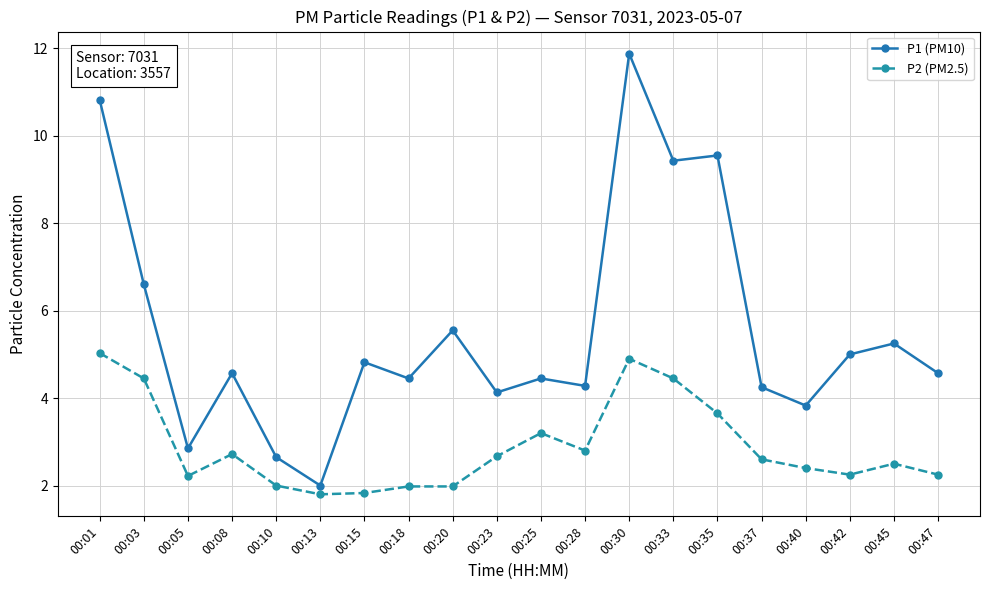

What is the lowest value of the P2 (PM2.5) series?

1.8